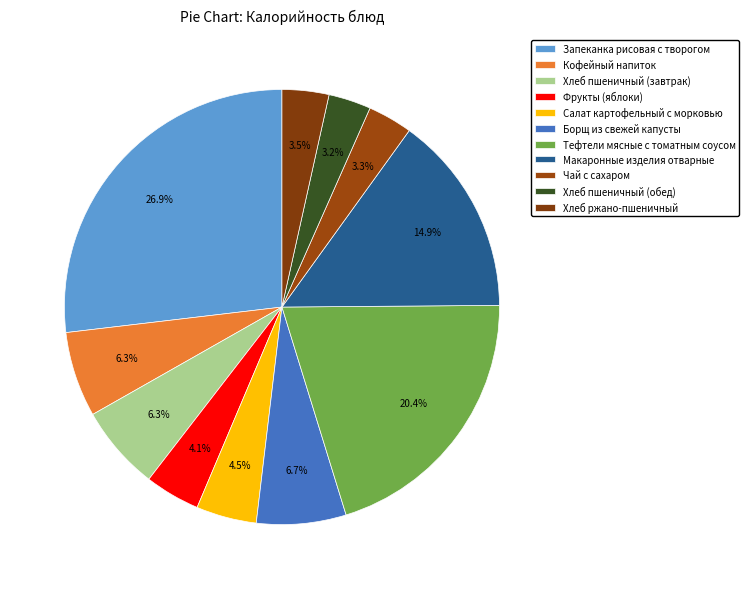

To the nearest percent, what percentage of the pie is Запеканка рисовая с творогом?

27%